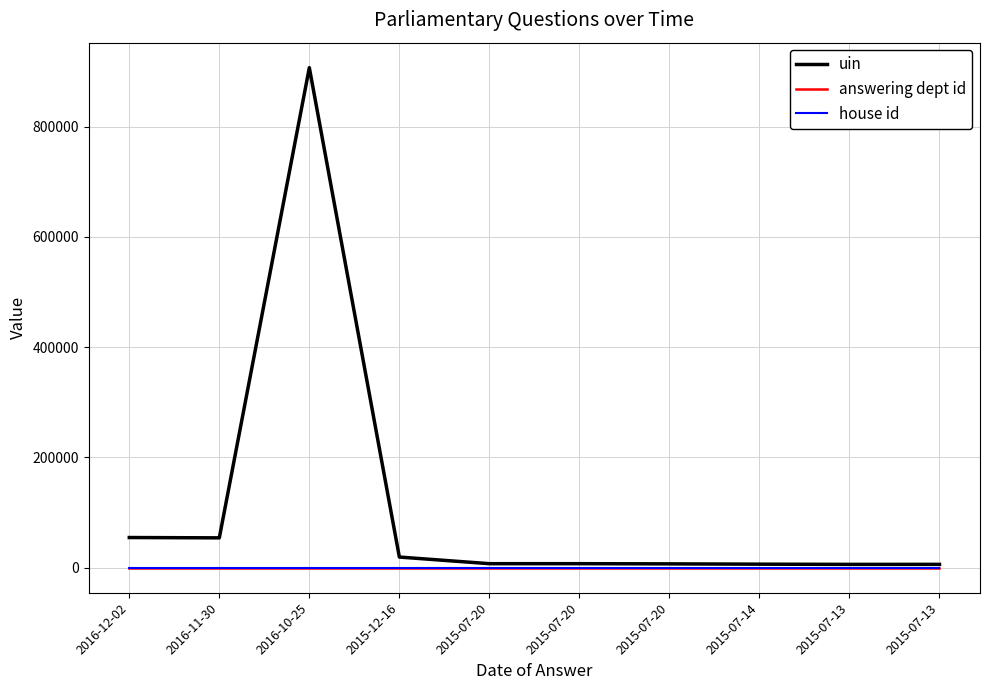

At which category is the sum across all series the highest?

2016-10-25